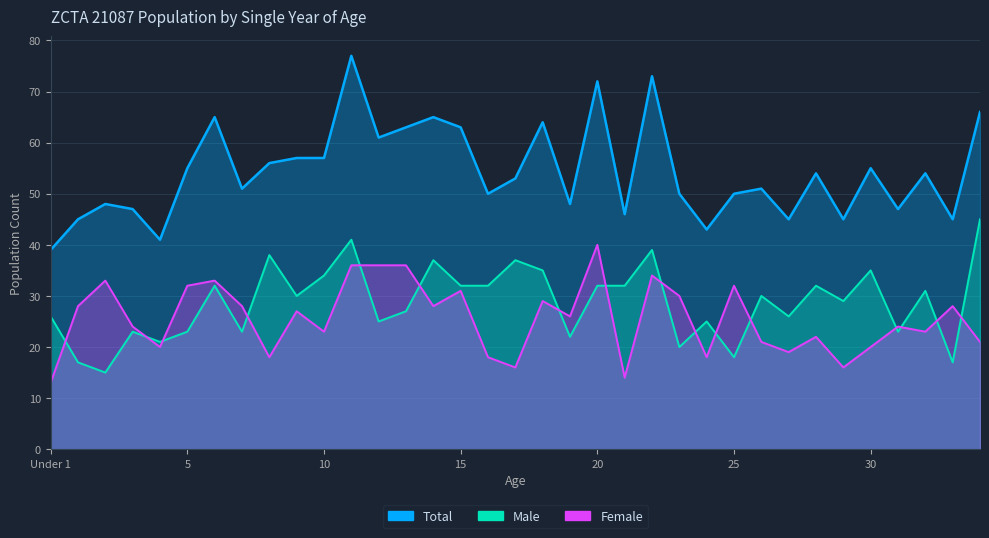

Reading left to right, extract all data points from this chart.

Male: 26	17	15	23	21	23	32	23	38	30	34	41	25	27	37	32	32	37	35	22	32	32	39	20	25	18	30	26	32	29	35	23	31	17	45
Female: 13	28	33	24	20	32	33	28	18	27	23	36	36	36	28	31	18	16	29	26	40	14	34	30	18	32	21	19	22	16	20	24	23	28	21
Total: 39	45	48	47	41	55	65	51	56	57	57	77	61	63	65	63	50	53	64	48	72	46	73	50	43	50	51	45	54	45	55	47	54	45	66